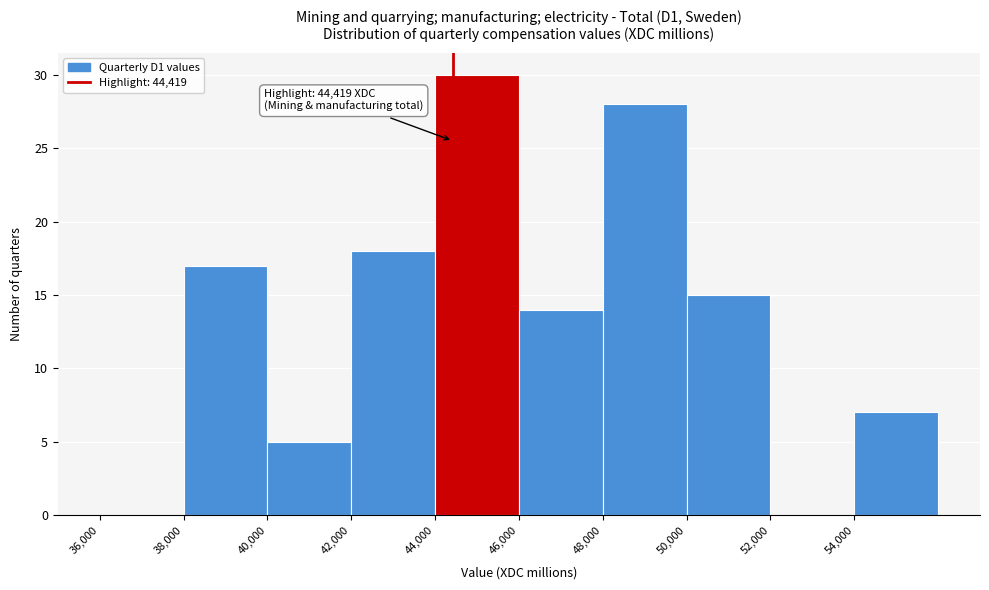

Over which range of the x-axis is the bar tallest?

44000 to 46000